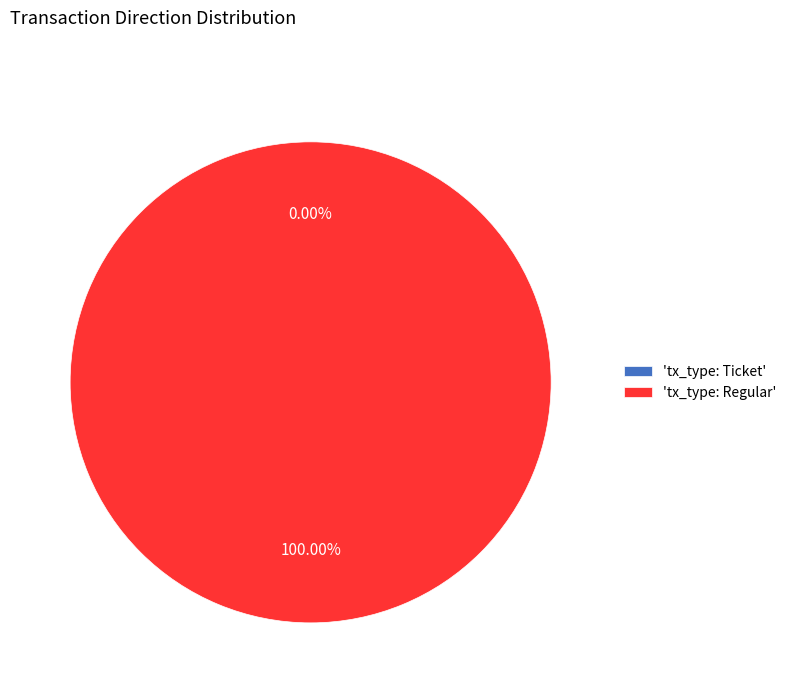

To the nearest percent, what is the combined percentage of tx_type: Ticket and tx_type: Regular?

100%